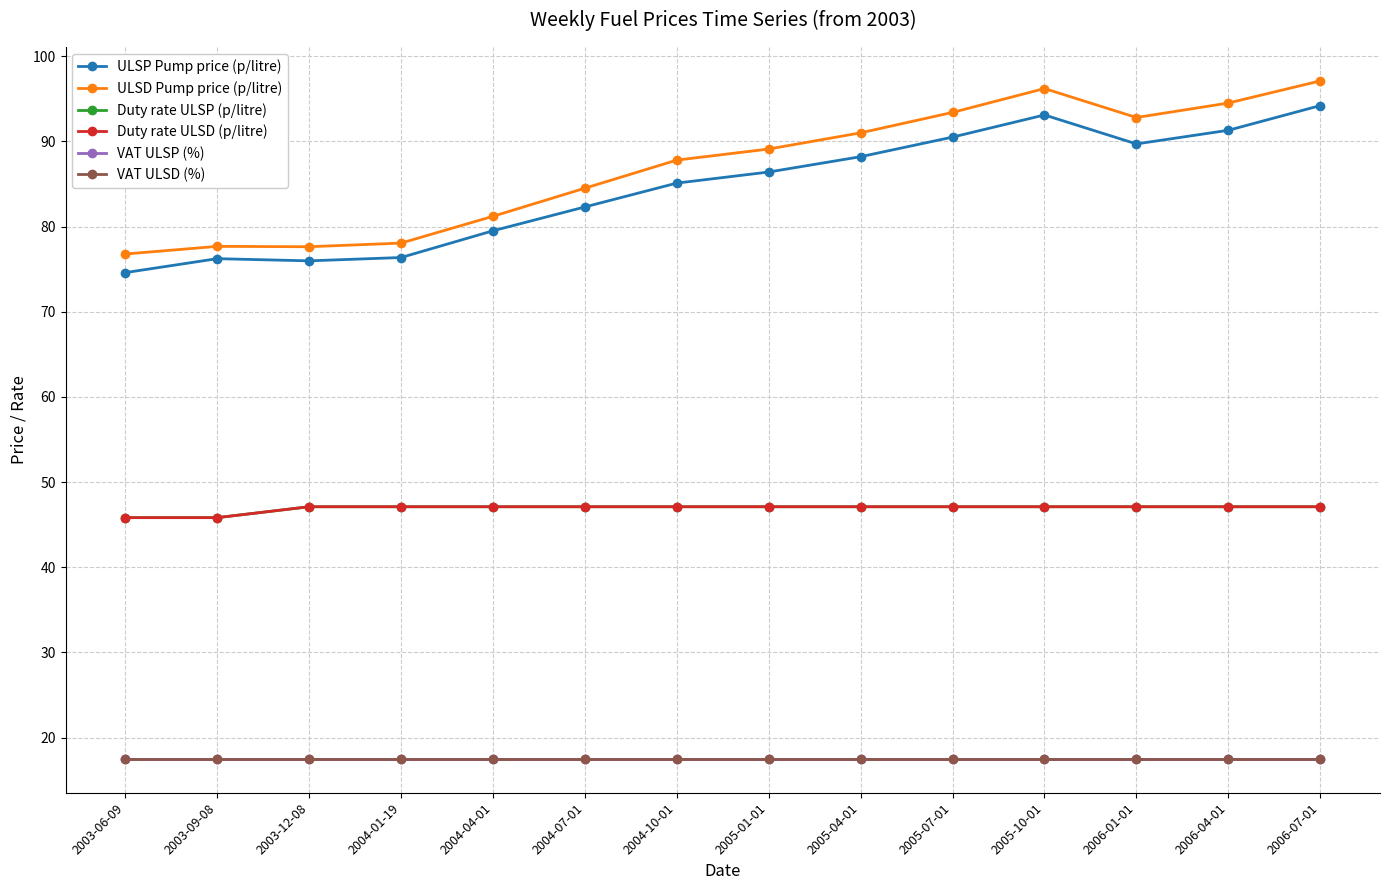

What is the sum of the VAT ULSD (%) values at 2004-10-01 and 2004-04-01?

35.0